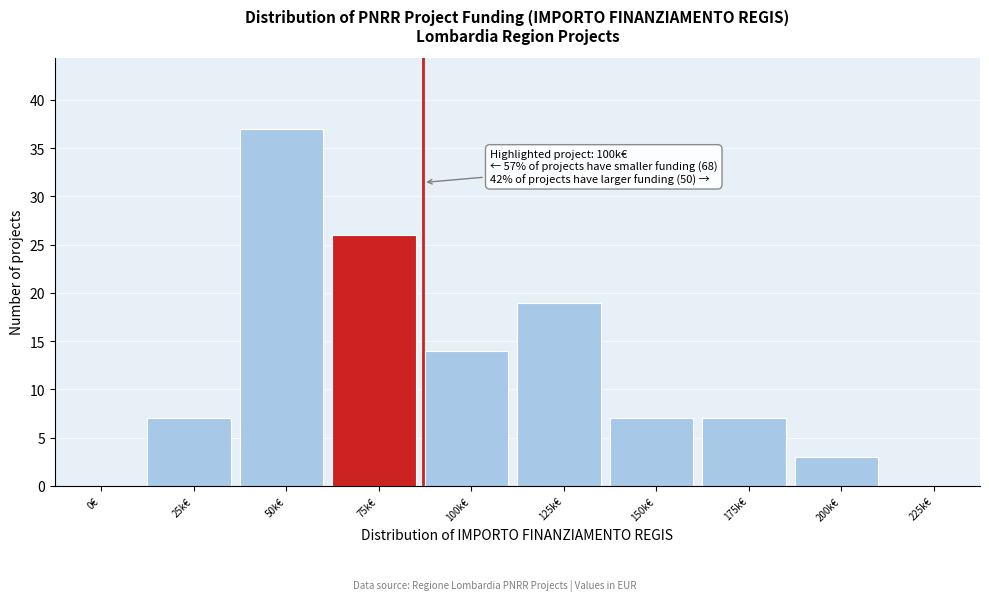

Reading right to left, what are all the values shown in this chart?

225k€=0	200k€=3	175k€=7	150k€=7	125k€=19	100k€=14	75k€=26	50k€=37	25k€=7	0€=0